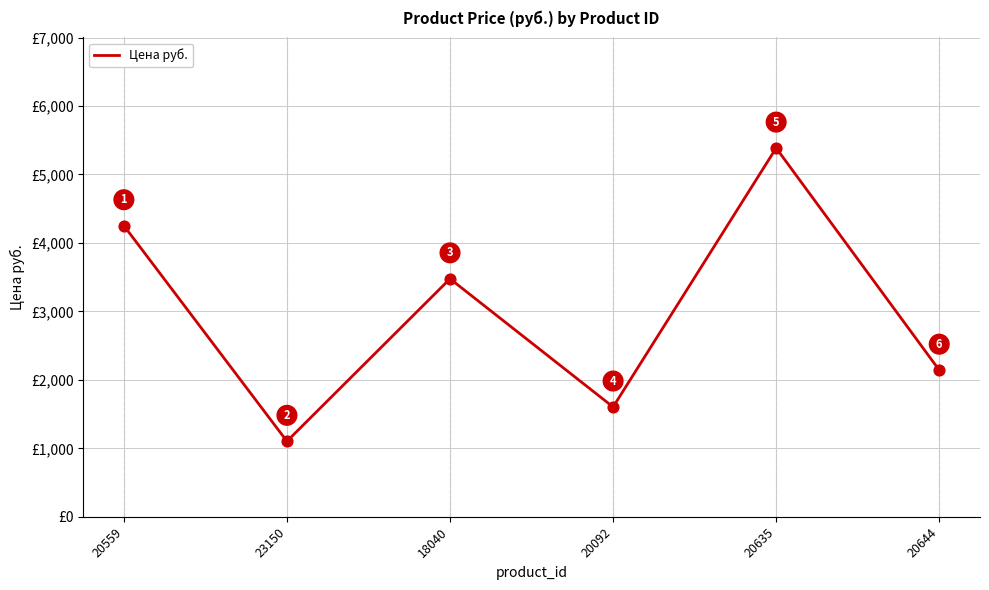

Which has a higher value, 20635 or 23150?

20635